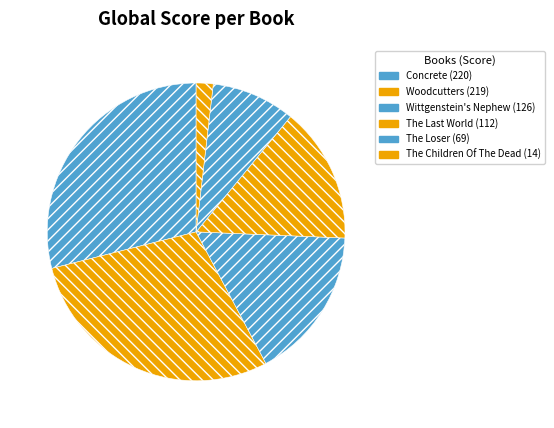

What is the smallest slice in the pie chart?

The Children Of The Dead